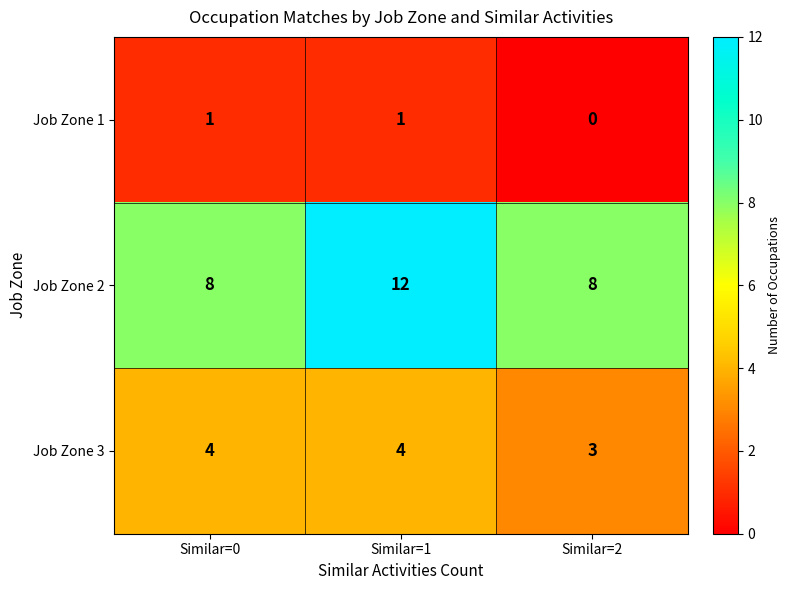

Rank the series by their maximum value, from lowest to highest.

Job Zone 1, Job Zone 3, Job Zone 2